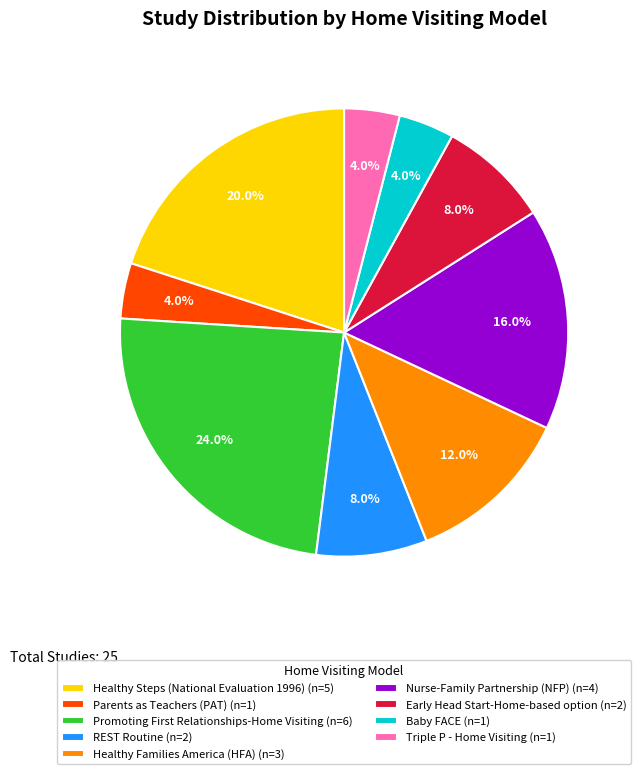

To the nearest percent, what is the difference between the Triple P - Home Visiting and Early Head Start-Home-based option slice percentages?

4%